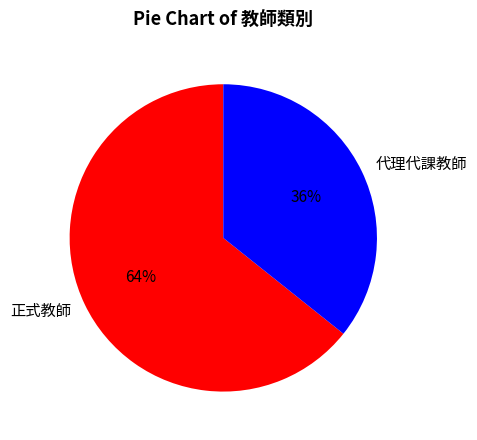

Does 代理代課教師 account for over 50% of the chart?

No